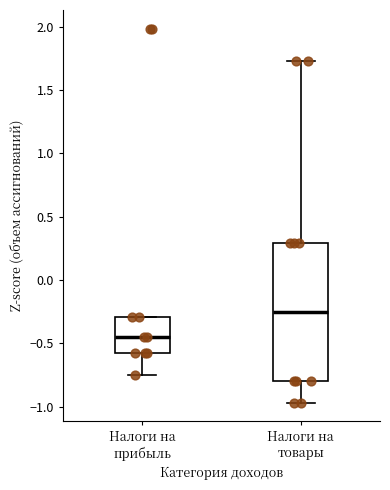

Comparing the boxes themselves (not the whiskers), which one is the tallest?

Налоги на товары